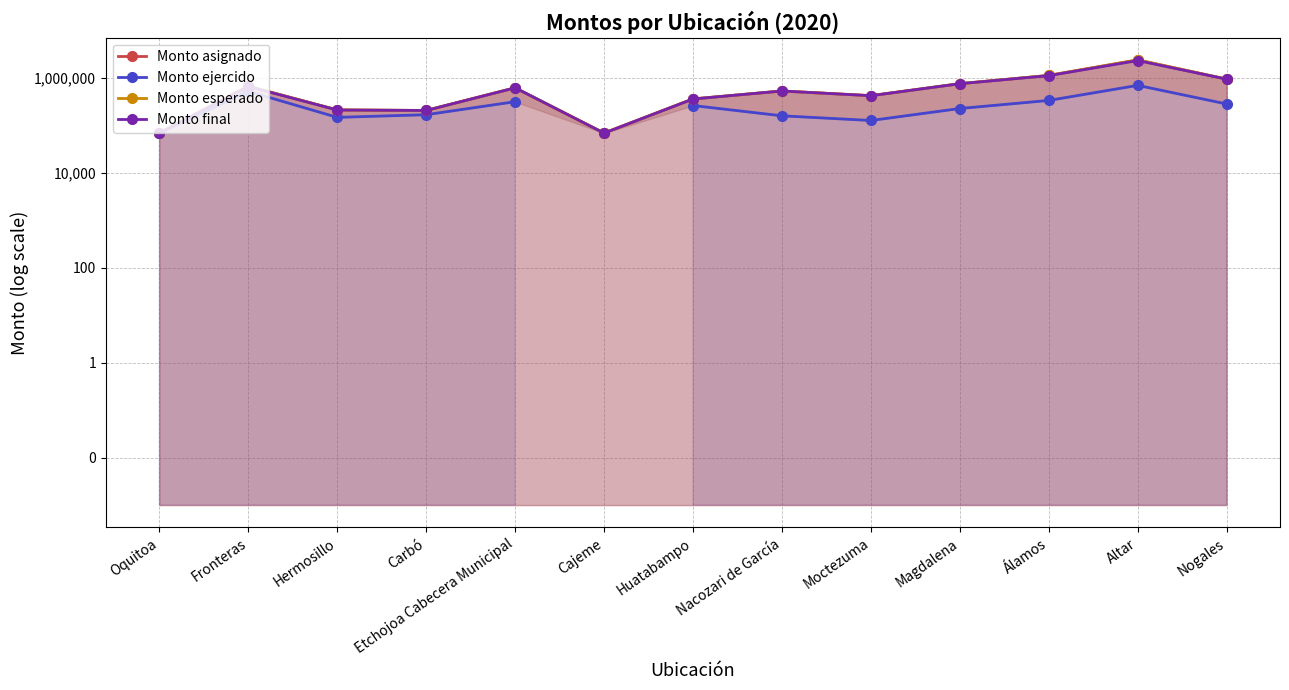

Read the Monto asignado value at Moctezuma.

430000.0